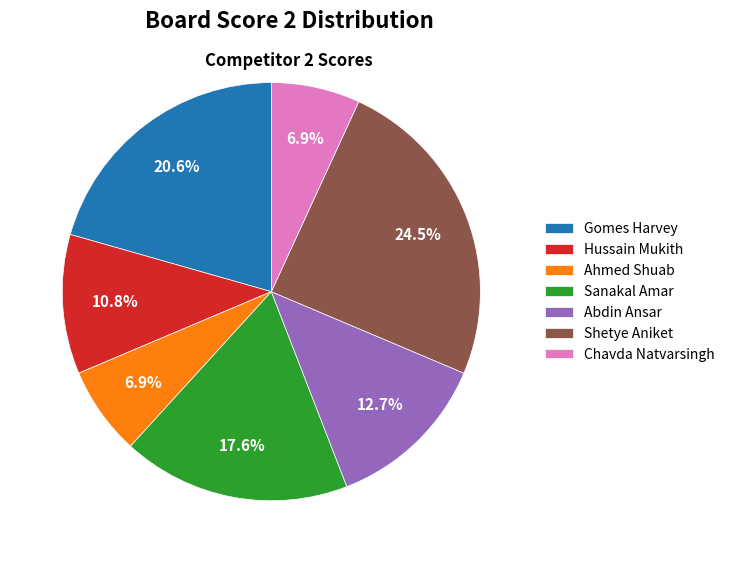

Which slice is the largest?

Shetye Aniket